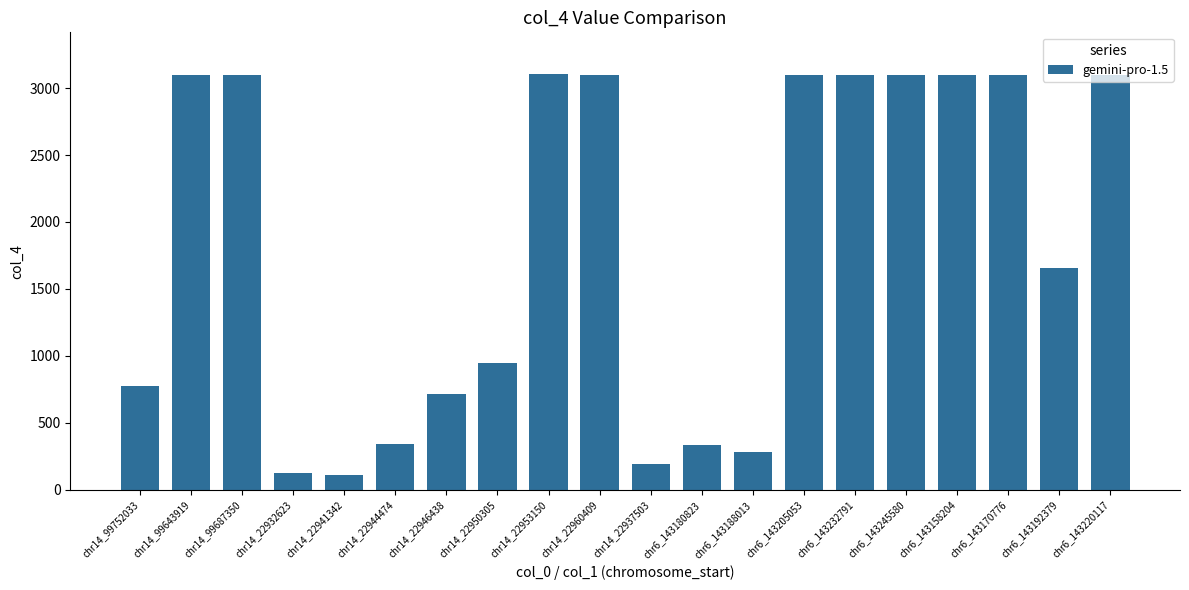

Is it true that the value at chr6_143245580 is 3100.0?

True